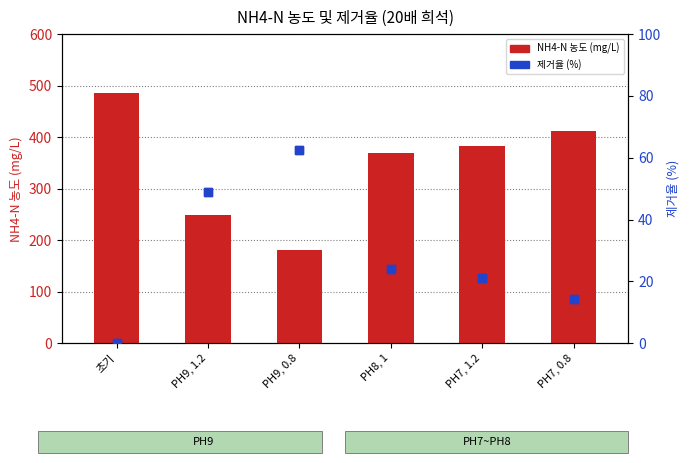

Between PH7, 1.2 and 초기, which is larger?

초기